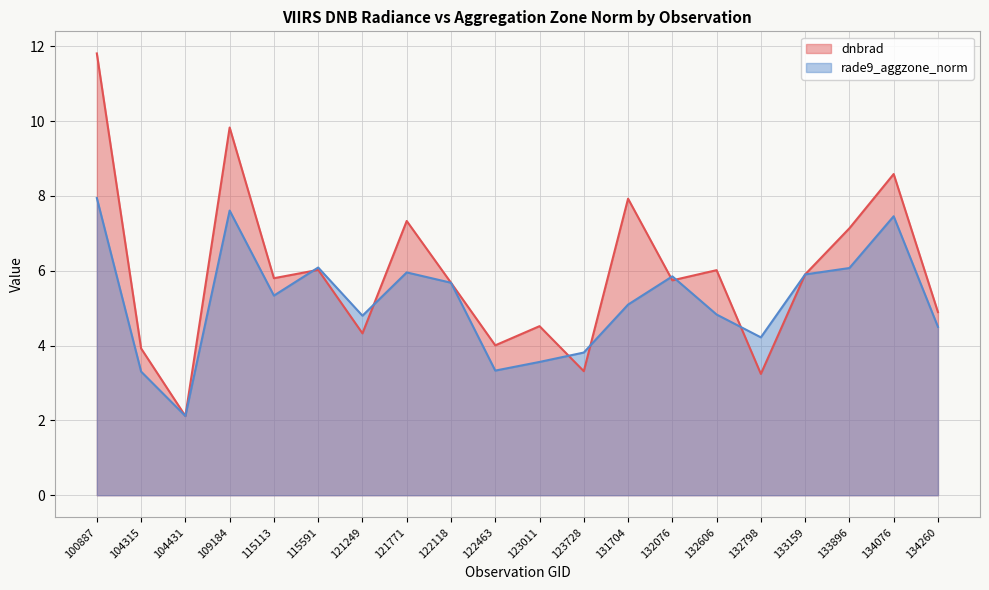

List the series in order of their overall mean, highest first.

dnbrad, rade9_aggzone_norm